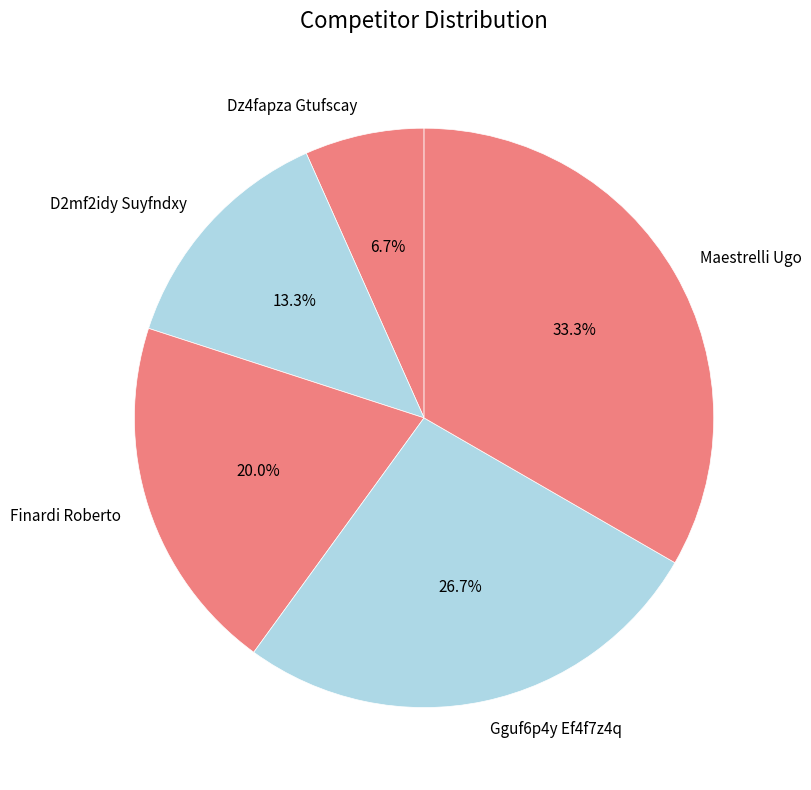

To the nearest percent, what is the combined percentage of Finardi Roberto and Gguf6p4y Ef4f7z4q?

47%